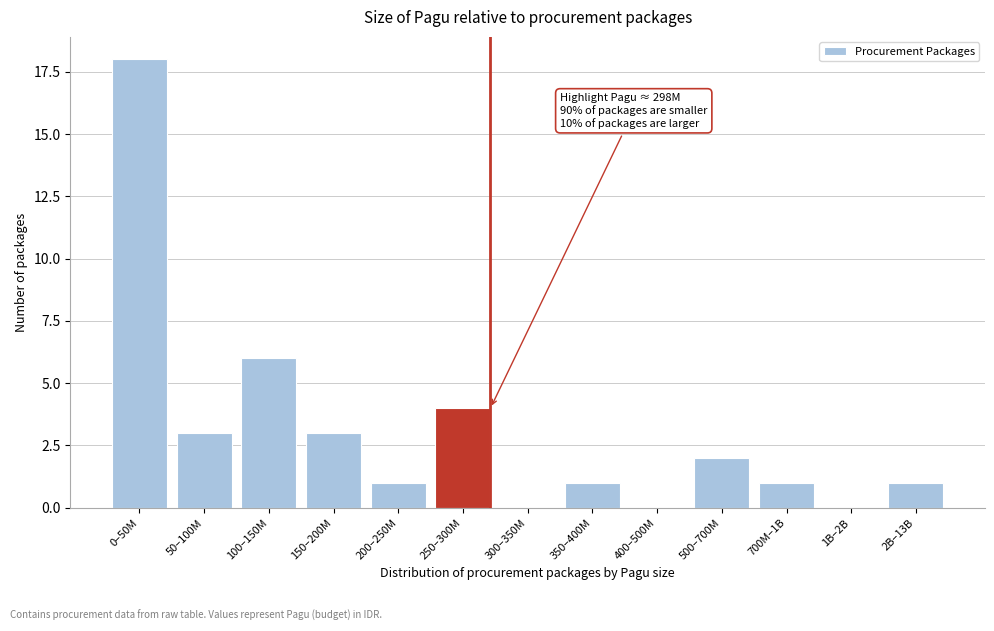

Reading left to right, transcribe all the data shown in this chart.

0–50M=18	50–100M=3	100–150M=6	150–200M=3	200–250M=1	250–300M=4	300–350M=0	350–400M=1	400–500M=0	500–700M=2	700M–1B=1	1B–2B=0	2B–13B=1